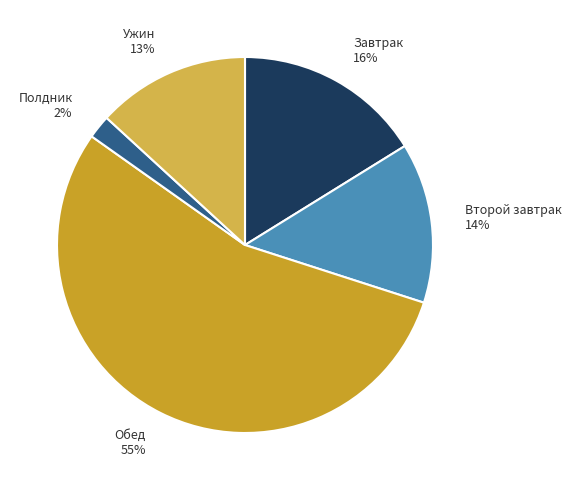

Is there a majority slice in this chart?

Yes